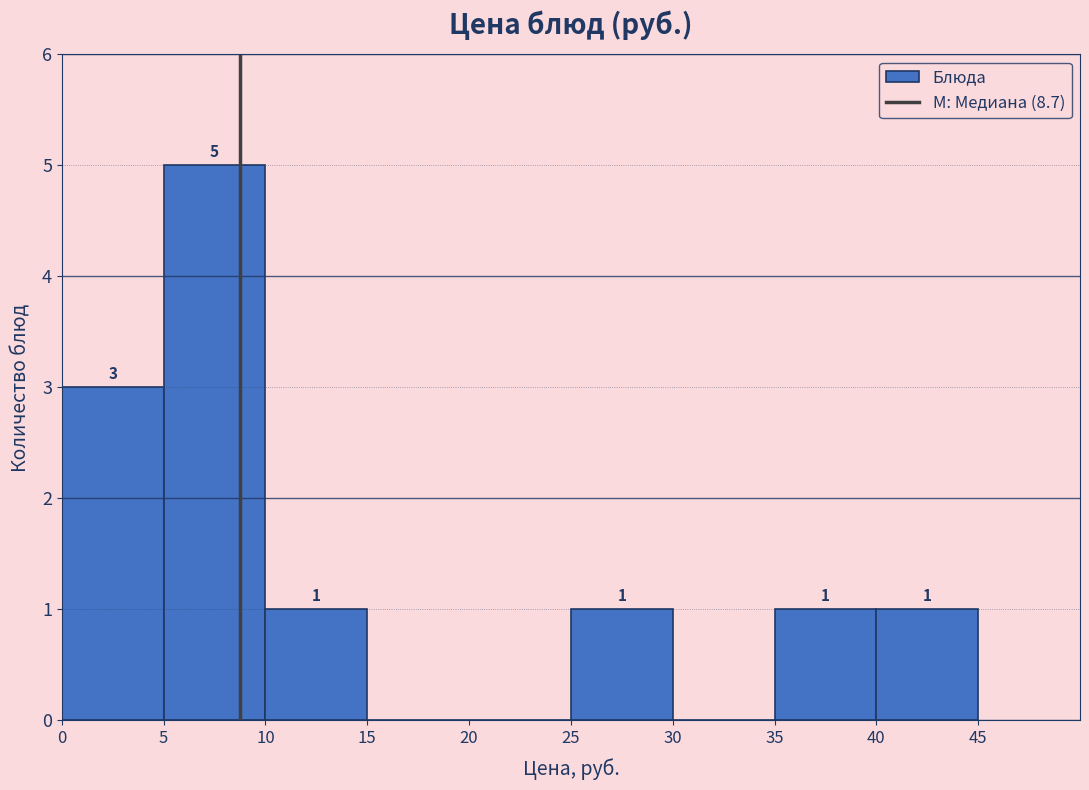

Which range on the x-axis has the tallest bar?

5 to 10